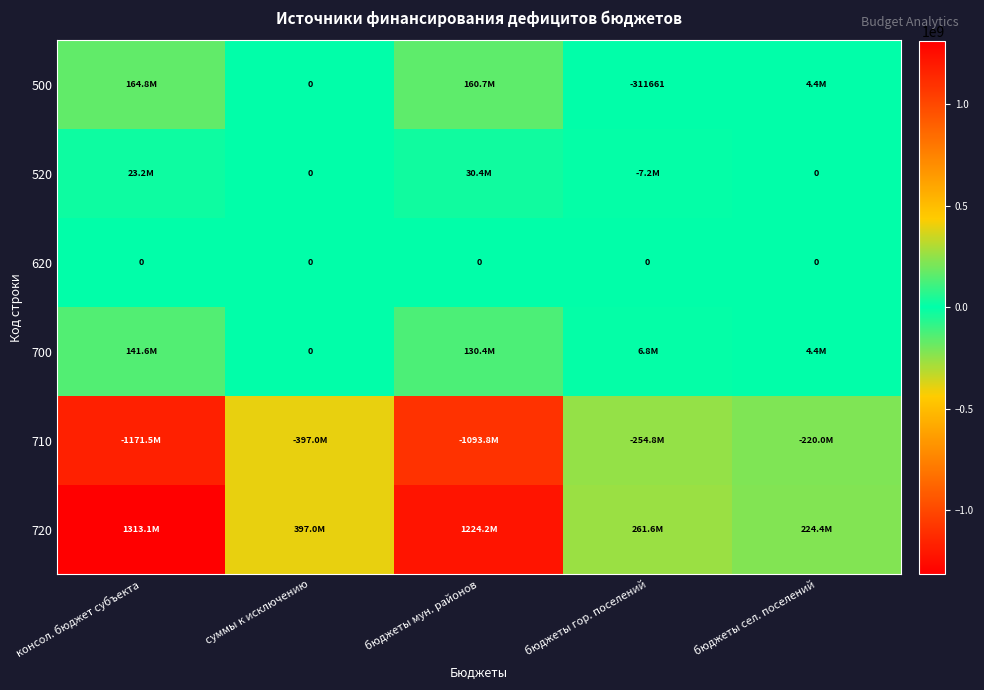

Which series changed the most between суммы к исключению and бюджеты сел. поселений?

710